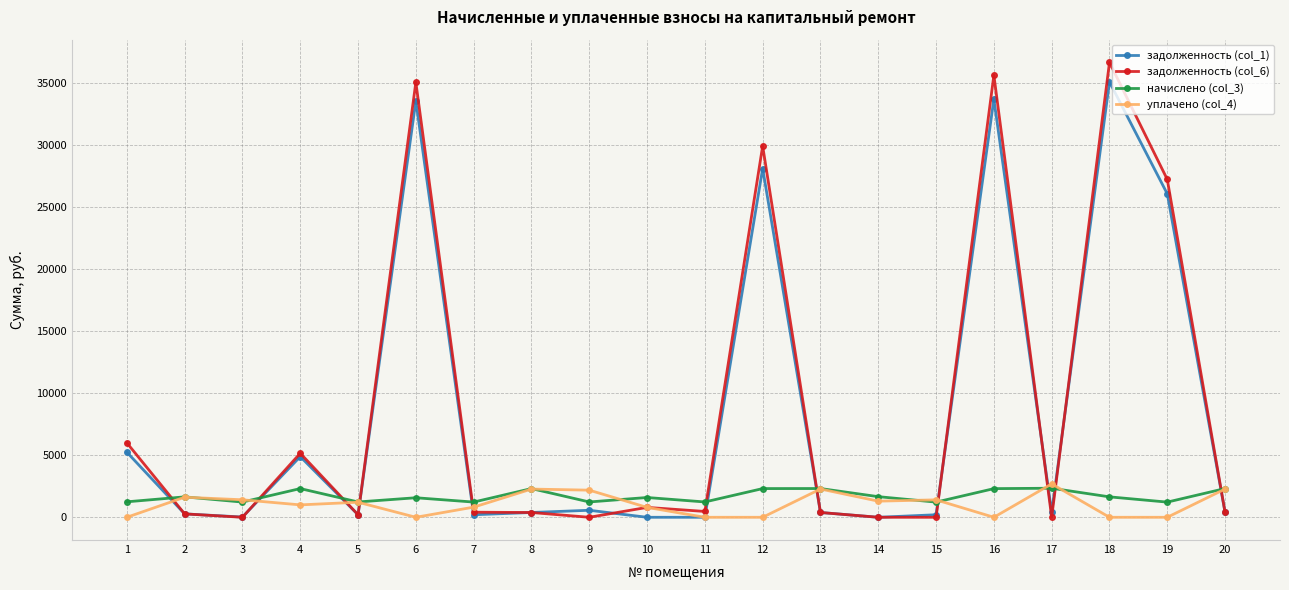

Which series ends up on top after the final intersection of задолженность (col_6) and уплачено (col_4)?

уплачено (col_4)